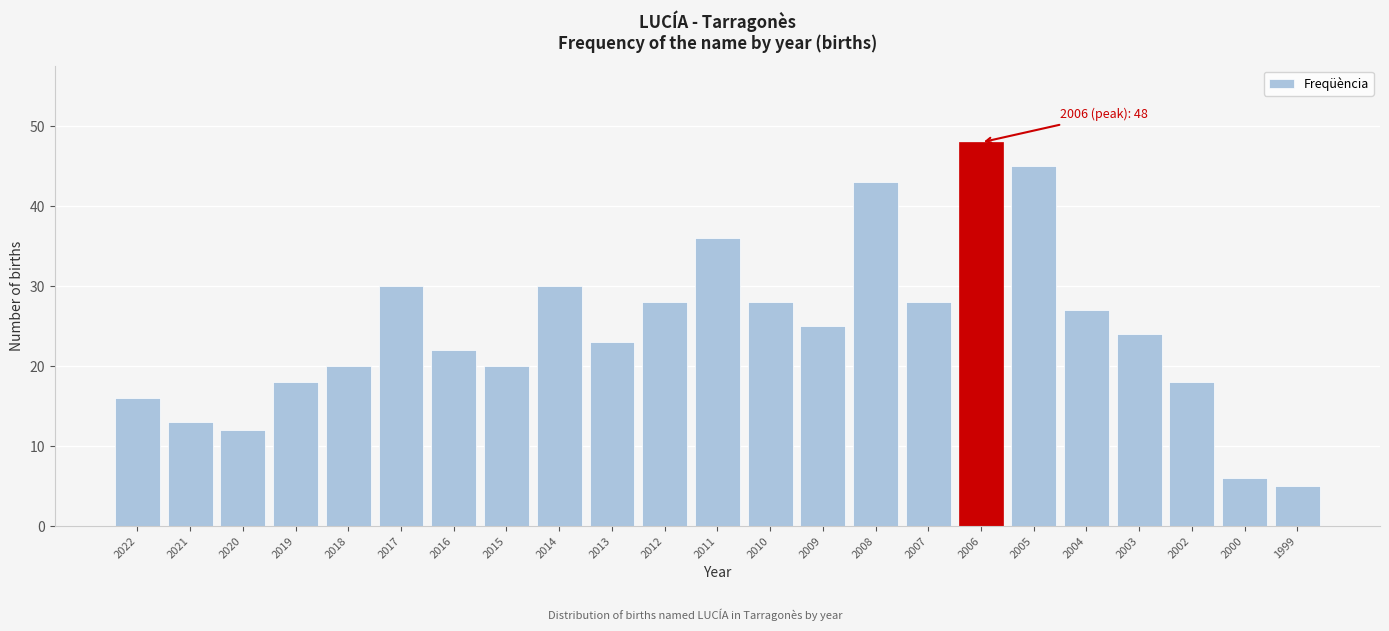

Reading right to left, list all the values displayed in this chart.

1999=5	2000=6	2002=18	2003=24	2004=27	2005=45	2006=48	2007=28	2008=43	2009=25	2010=28	2011=36	2012=28	2013=23	2014=30	2015=20	2016=22	2017=30	2018=20	2019=18	2020=12	2021=13	2022=16